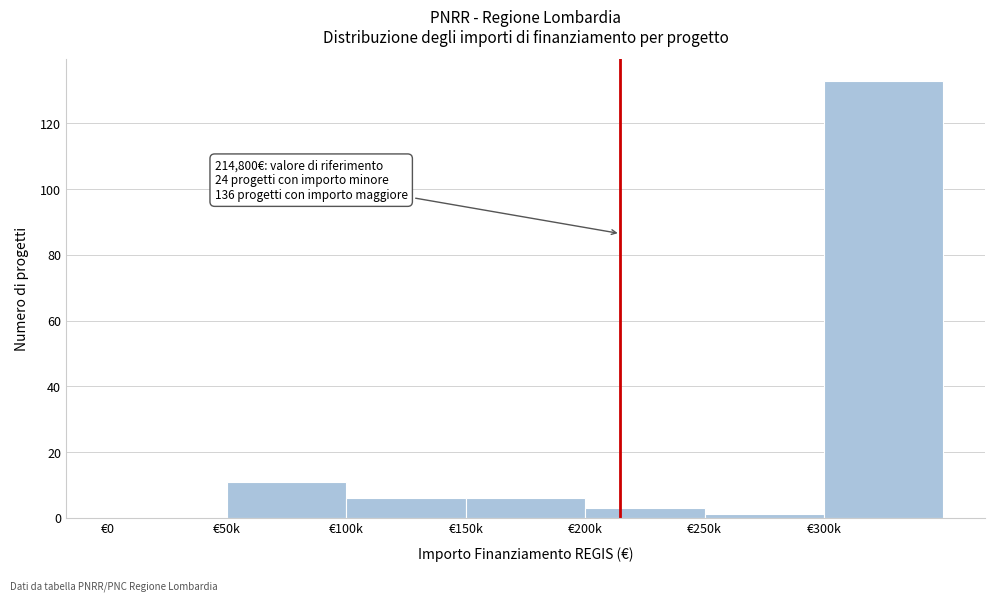

Reading right to left, list all the values displayed in this chart.

€300k=133	€250k=1	€200k=3	€150k=6	€100k=6	€50k=11	€0=0